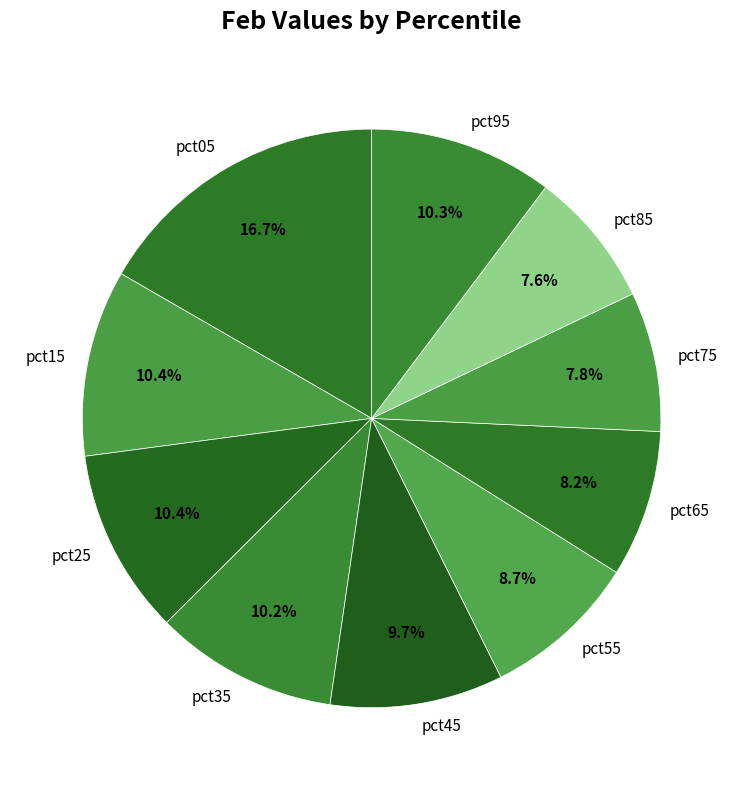

What is the ratio of the value at pct15 to the value at pct85?

1.4